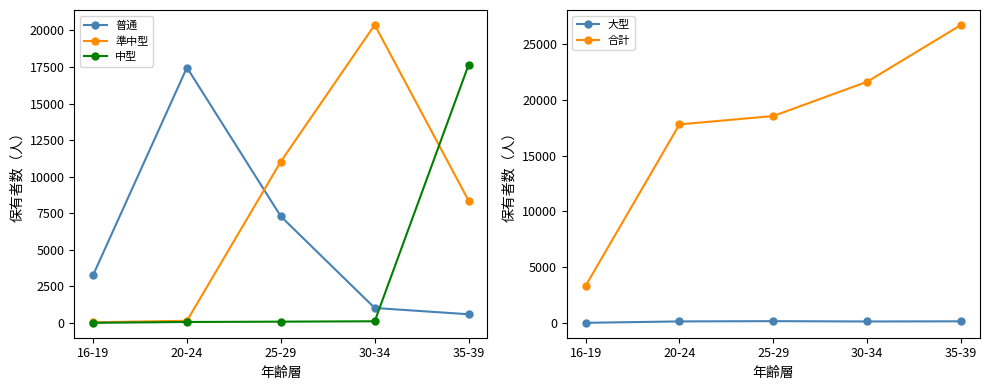

What is the sum of all 中型 values?

17892